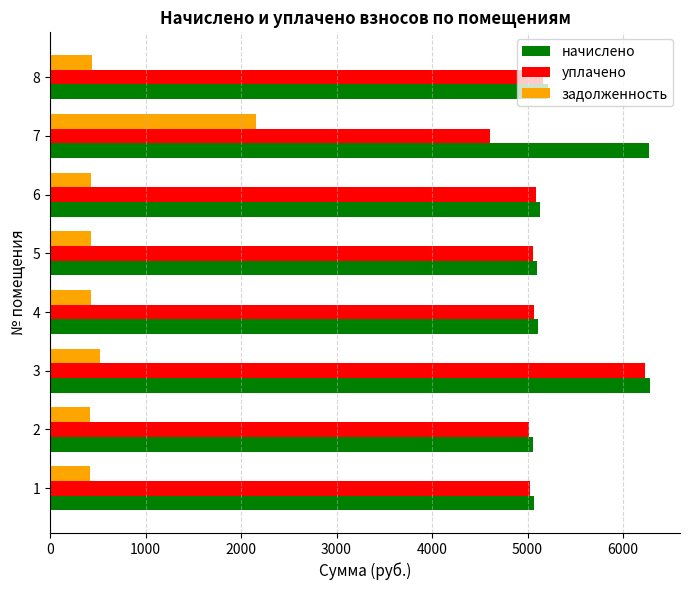

At 7, list the series in order from largest to smallest.

начислено, уплачено, задолженность